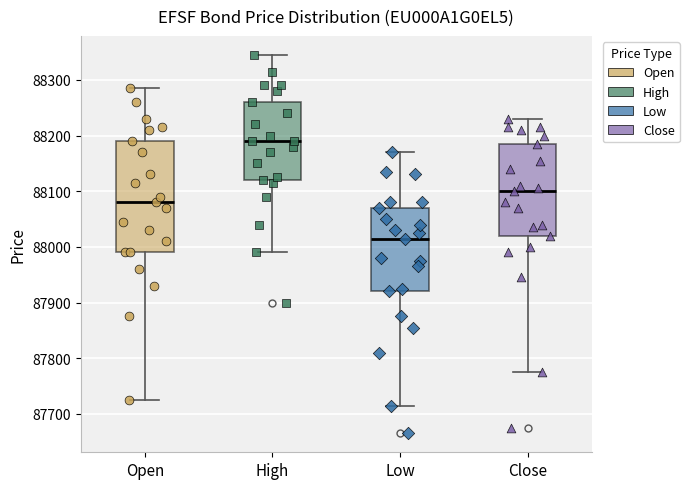

Where does the upper whisker of the box for Open end on the y-axis? The values are not printed on the chart, so give them approximately, as read against the axis.

88290